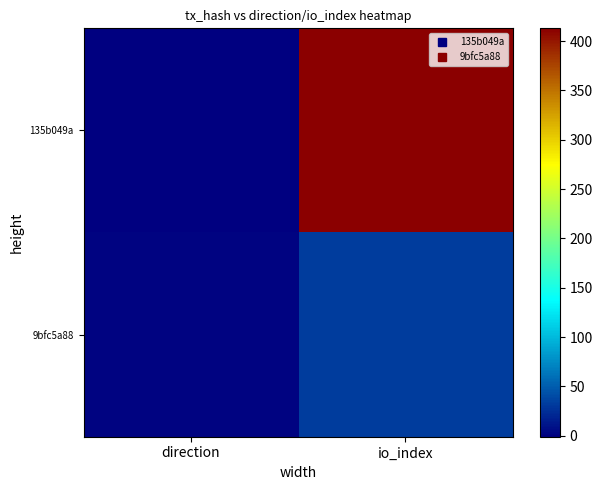

At which category is the sum across all series the highest?

io_index